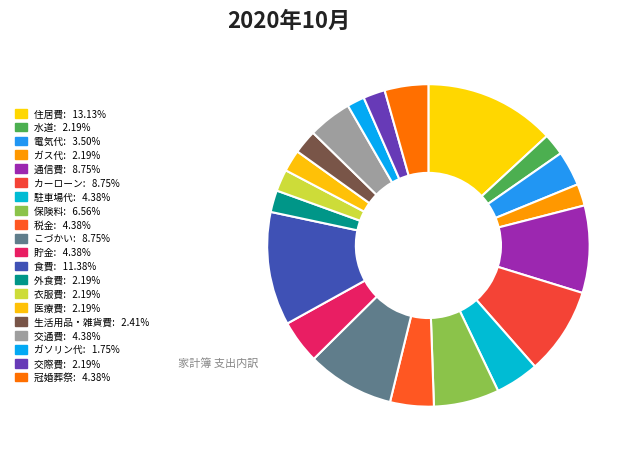

To the nearest percent, what is the difference between the largest and smallest slice percentages?

11%